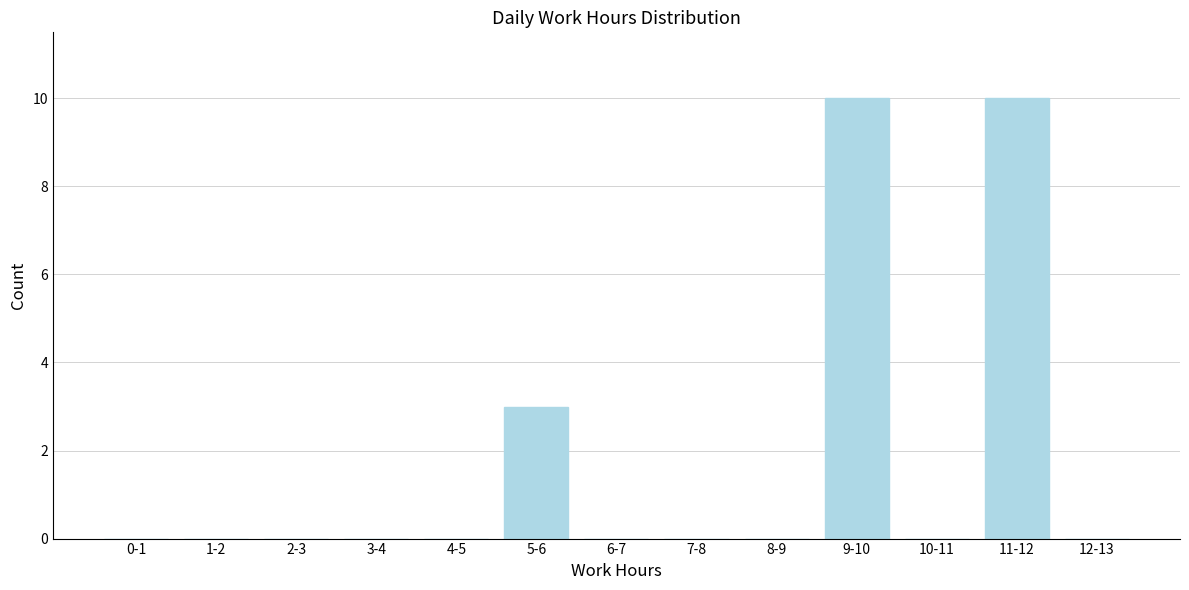

Reading left to right, extract all data points from this chart.

0-1=0	1-2=0	2-3=0	3-4=0	4-5=0	5-6=3	6-7=0	7-8=0	8-9=0	9-10=10	10-11=0	11-12=10	12-13=0